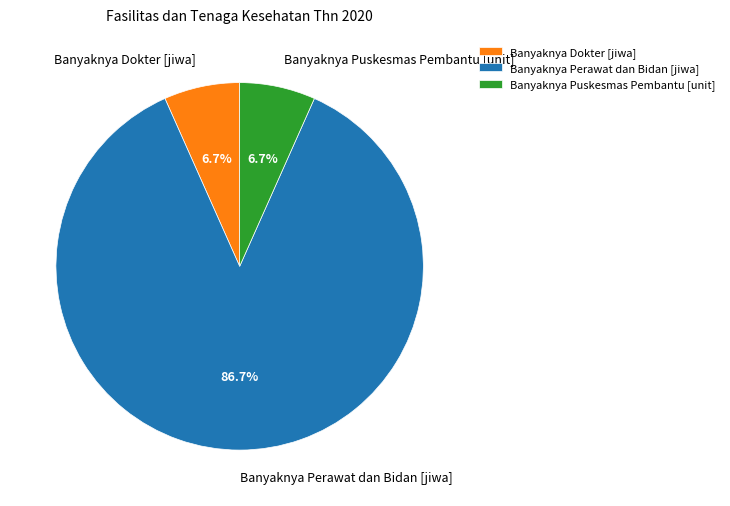

Do Banyaknya Puskesmas Pembantu [unit] and Banyaknya Dokter [jiwa] together represent more than half of the pie?

No